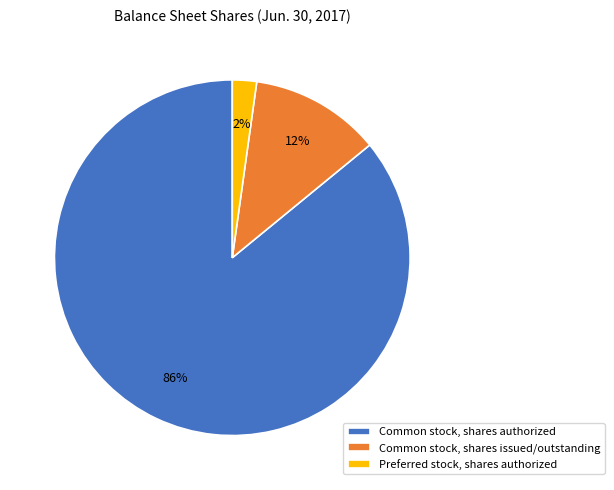

Rank the categories by value from highest to lowest.

Common stock, shares authorized, Common stock, shares issued/outstanding, Preferred stock, shares authorized